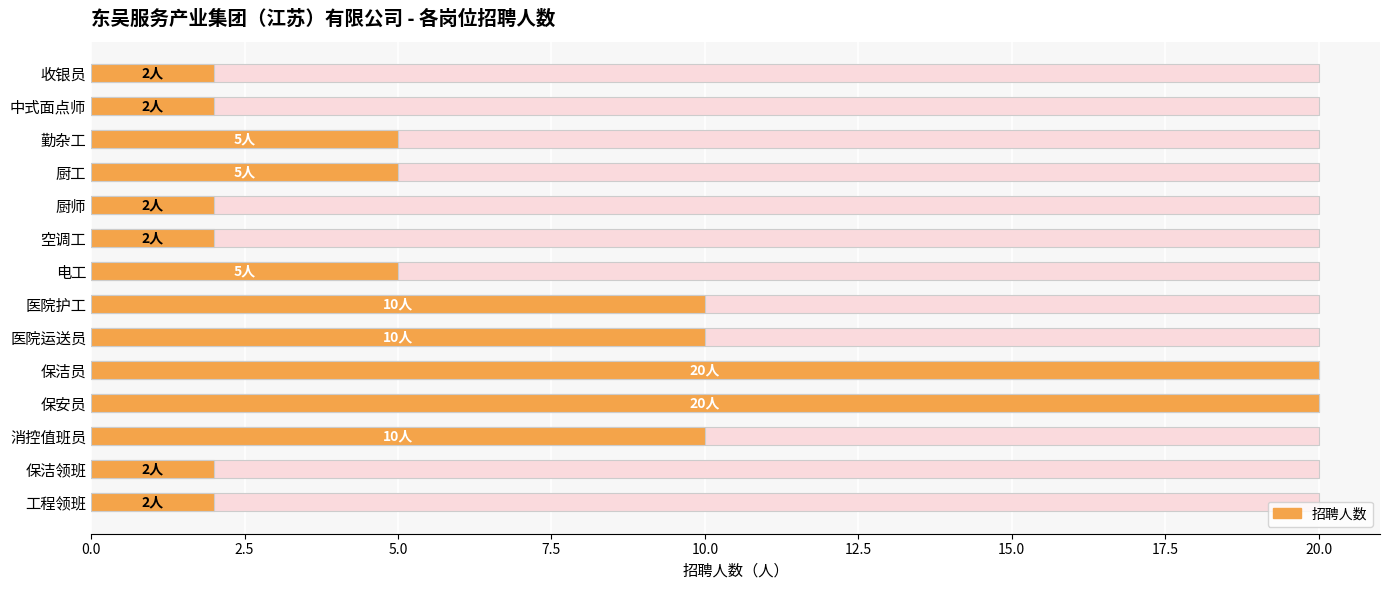

How many distinct data groups are displayed?

1